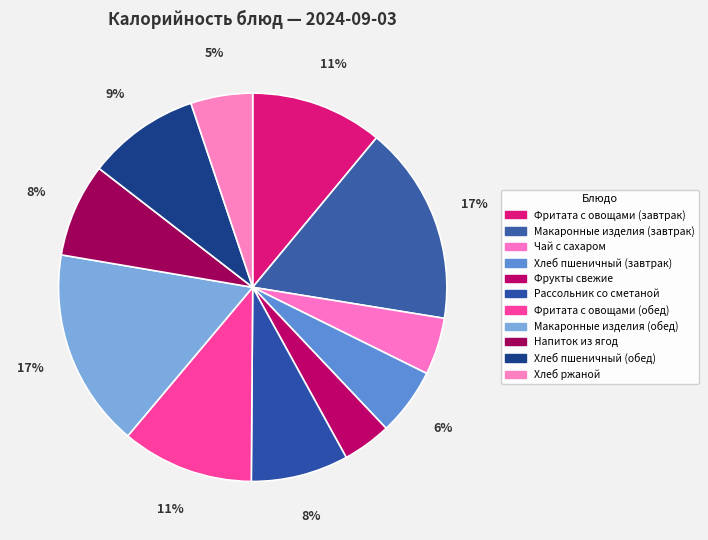

What is the largest slice in the pie chart?

Макаронные изделия (завтрак)